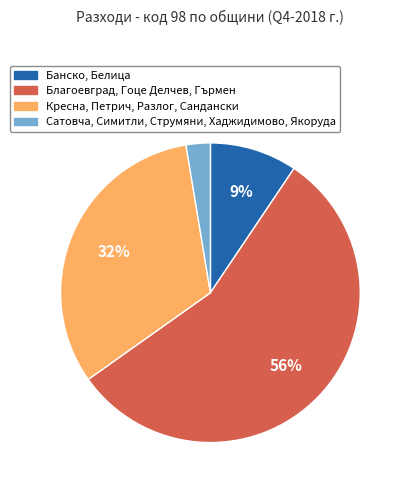

To the nearest percent, what is the difference between the largest and smallest slice percentages?

53%